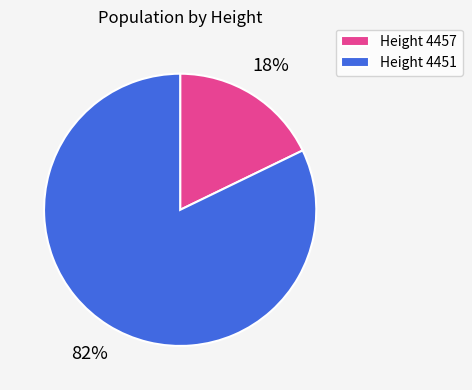

How many slices are in this pie chart?

2